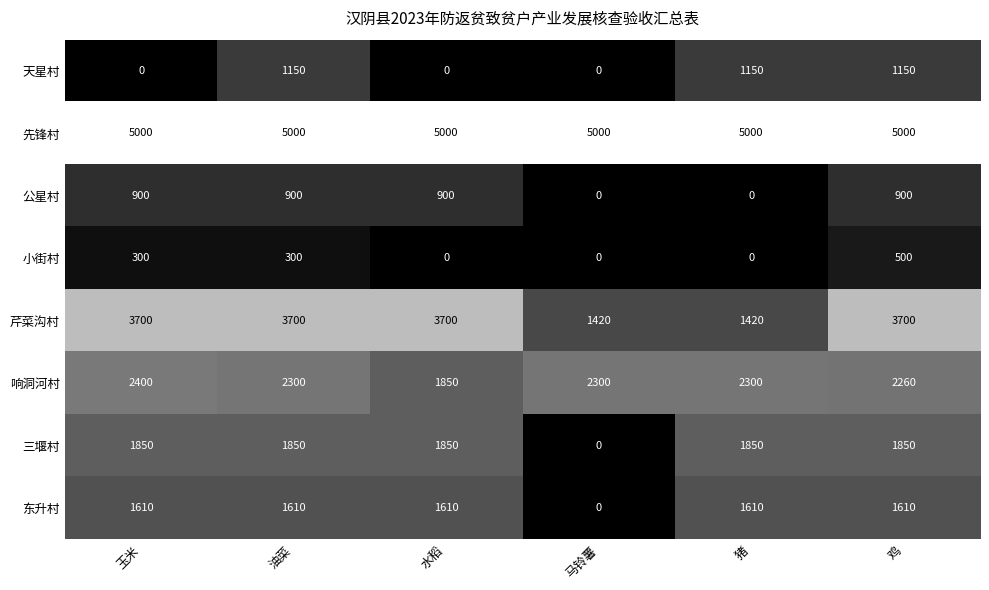

What is the average value of the 三堰村 series?

1542